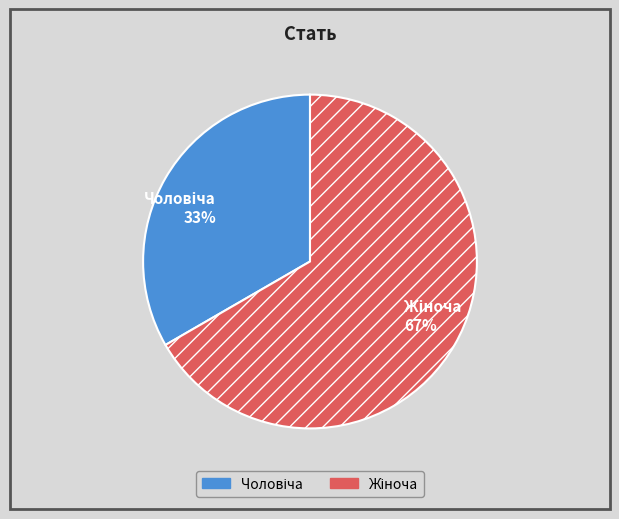

Is there a majority slice in this chart?

Yes